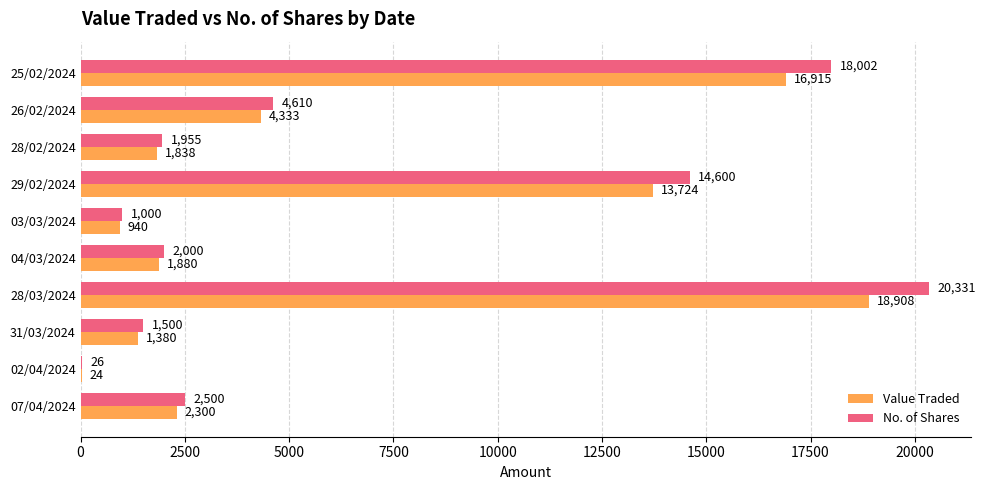

What is the sum of all No. of Shares values?

66524